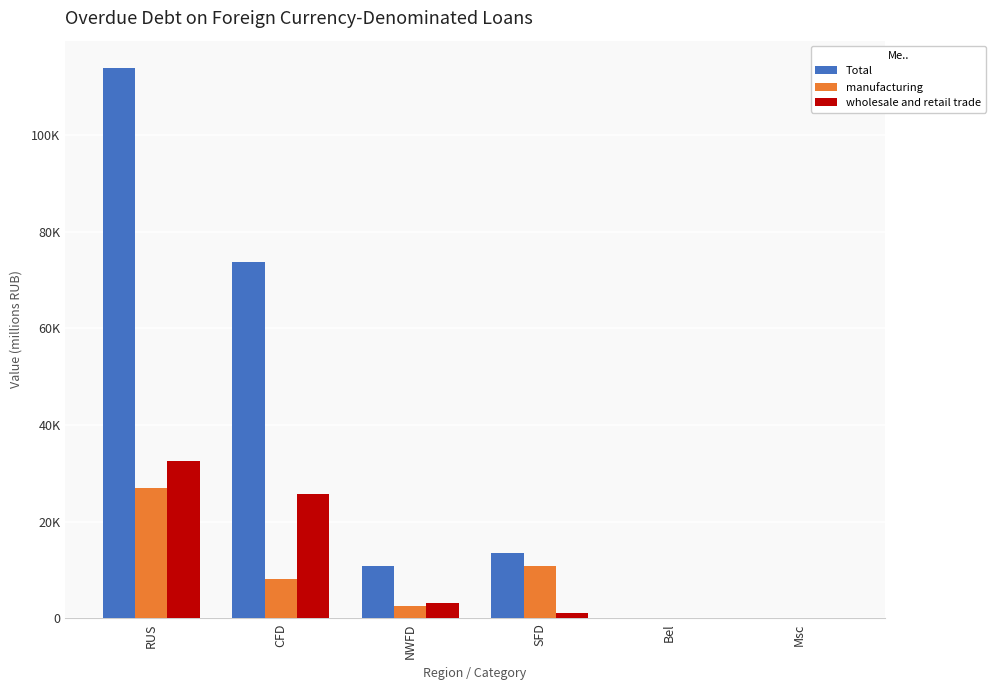

Is it true that wholesale and retail trade equals 32542 at RUS?

True